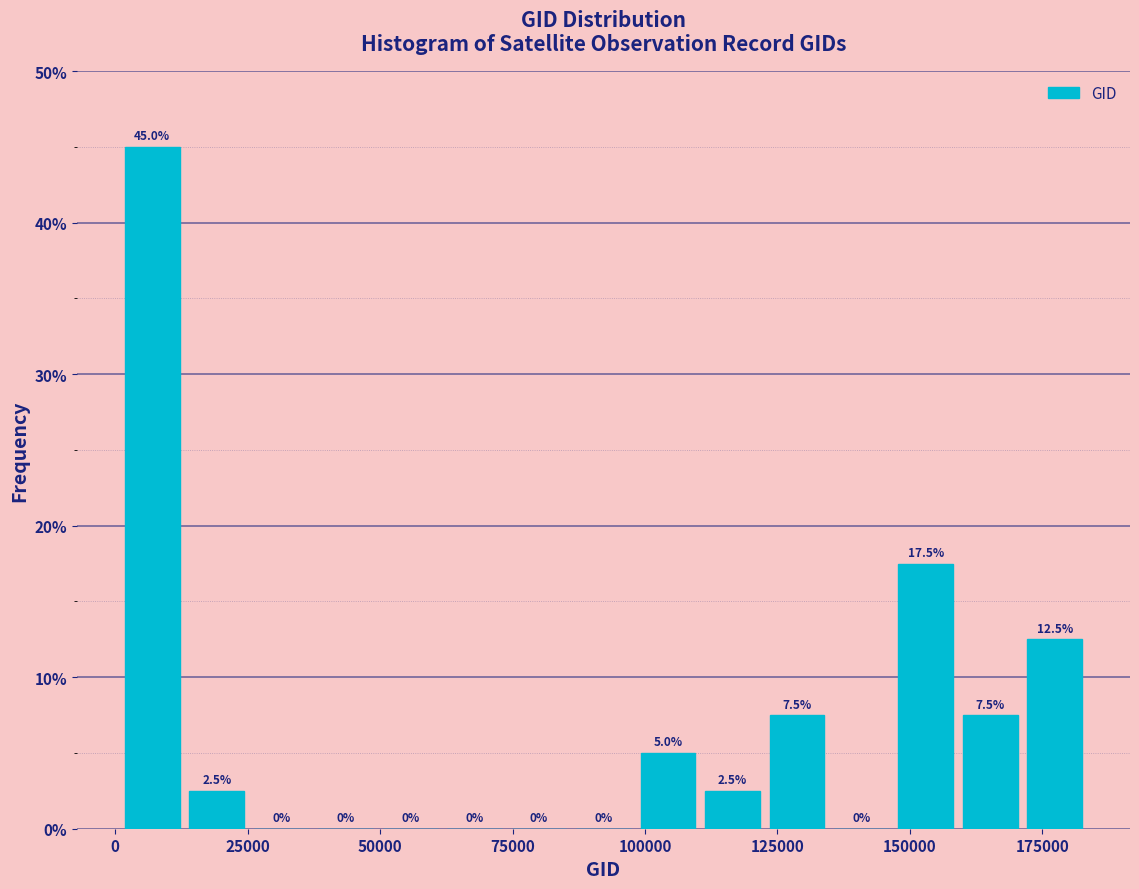

Around what value on the x-axis is the tallest bar? Give the approximate position of its centre, as read against the axis.

5000